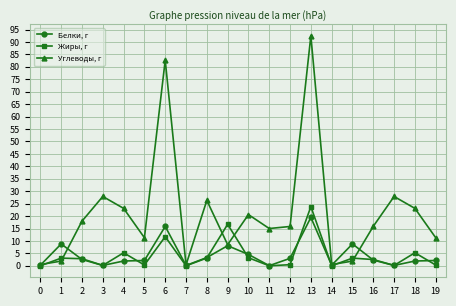

At which category is the sum across all series the highest?

13